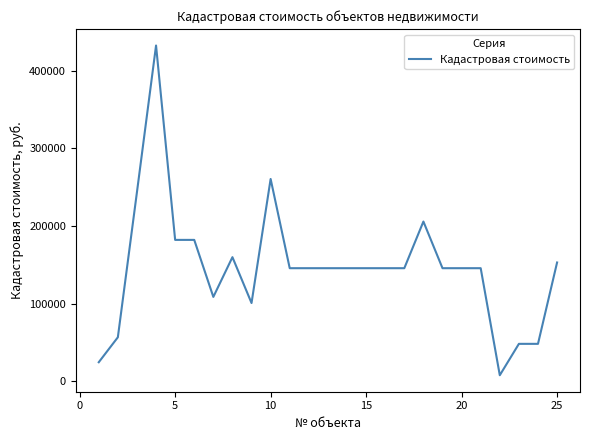

What is the difference between the maximum and minimum values?

424881.6